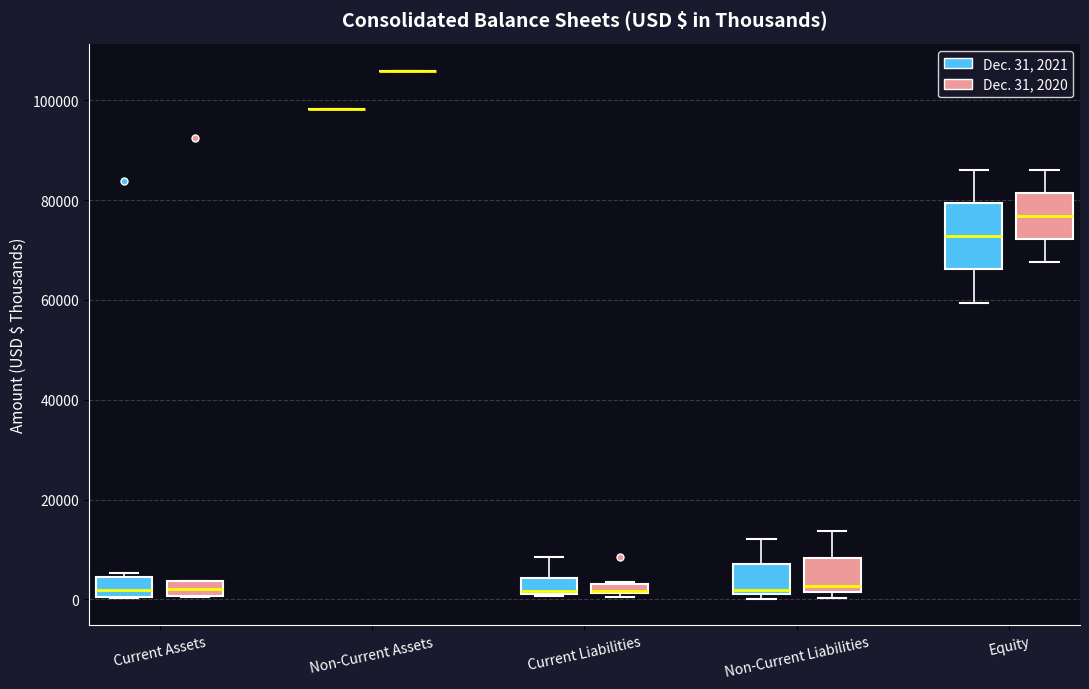

Comparing the boxes themselves (not the whiskers), which one is the tallest?

Equity (Dec. 31, 2021)